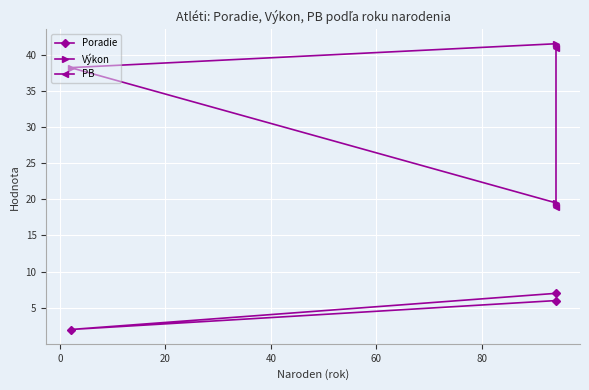

What is the smallest value displayed?

2